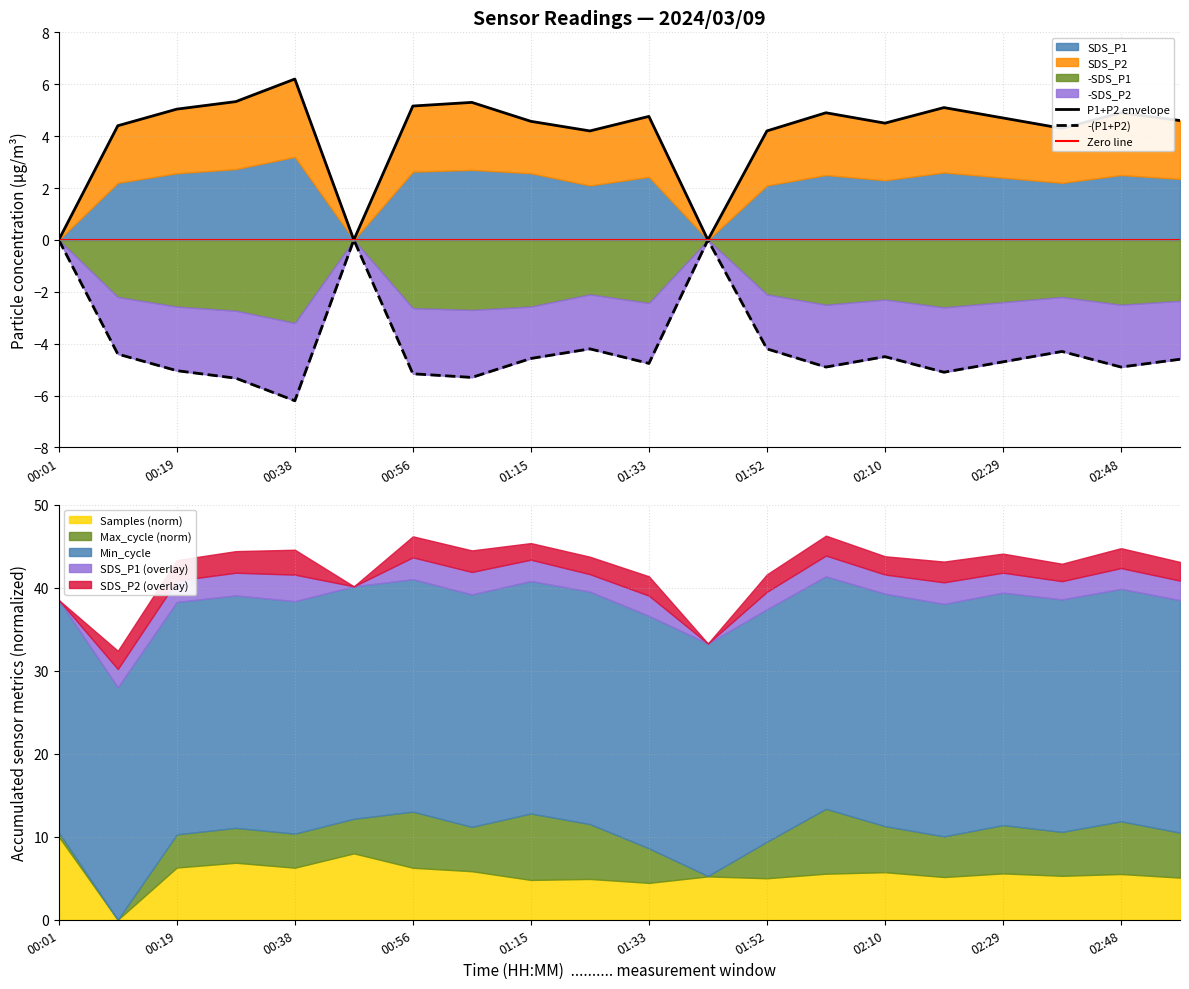

What is the average value of the -(P1+P2) series?

-4.1